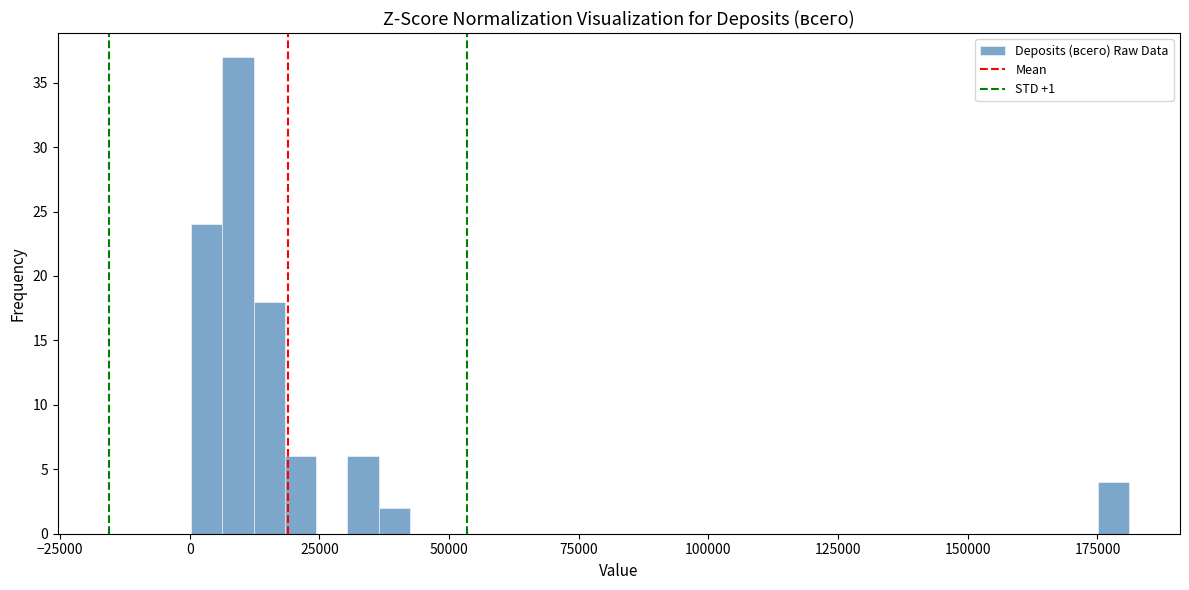

Read against the x-axis, roughly where is the centre of the tallest bar?

10000